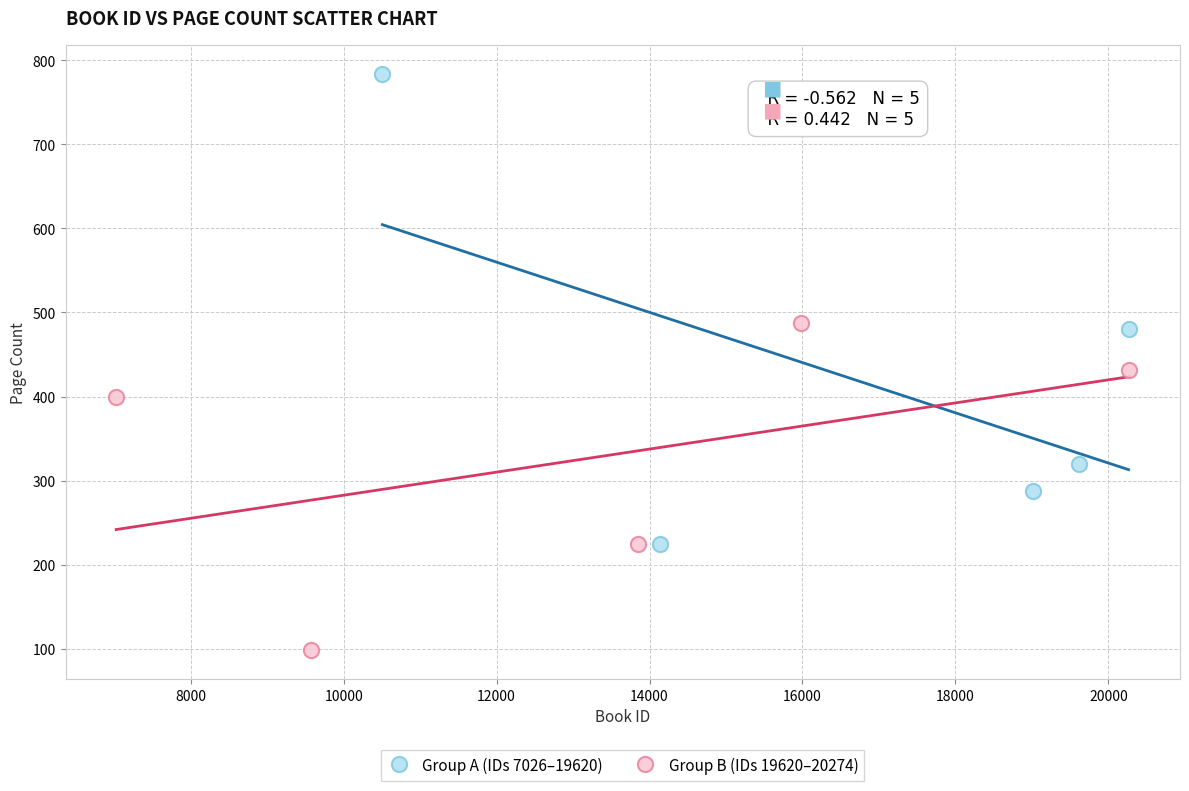

Which series reaches the maximum Y coordinate?

Group A (IDs 7026–19620)